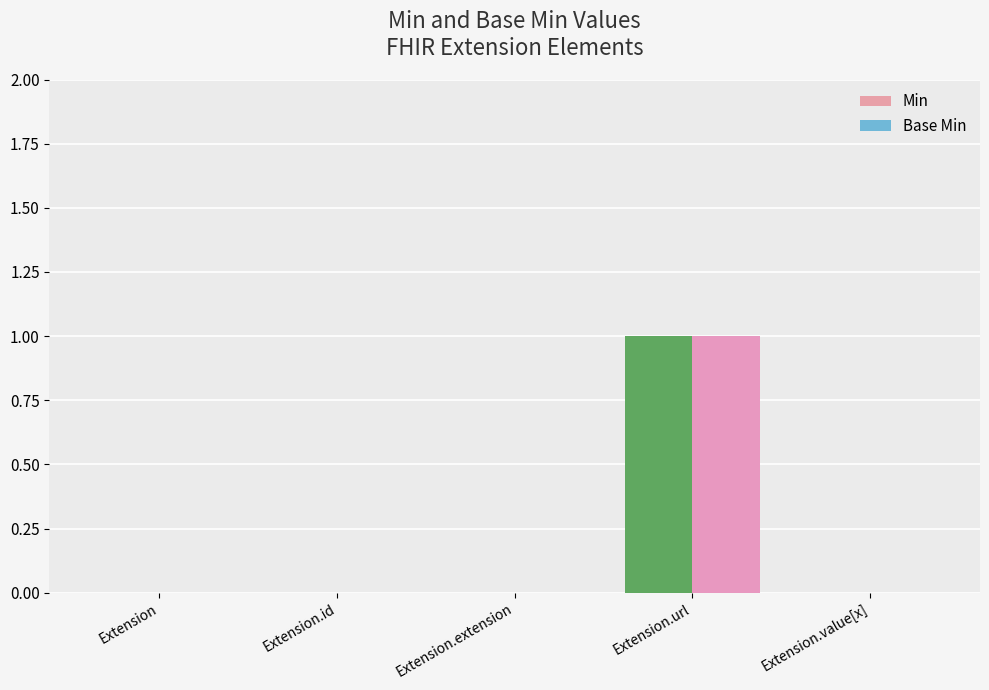

Is it true that Base Min equals 0 at Extension.extension?

True